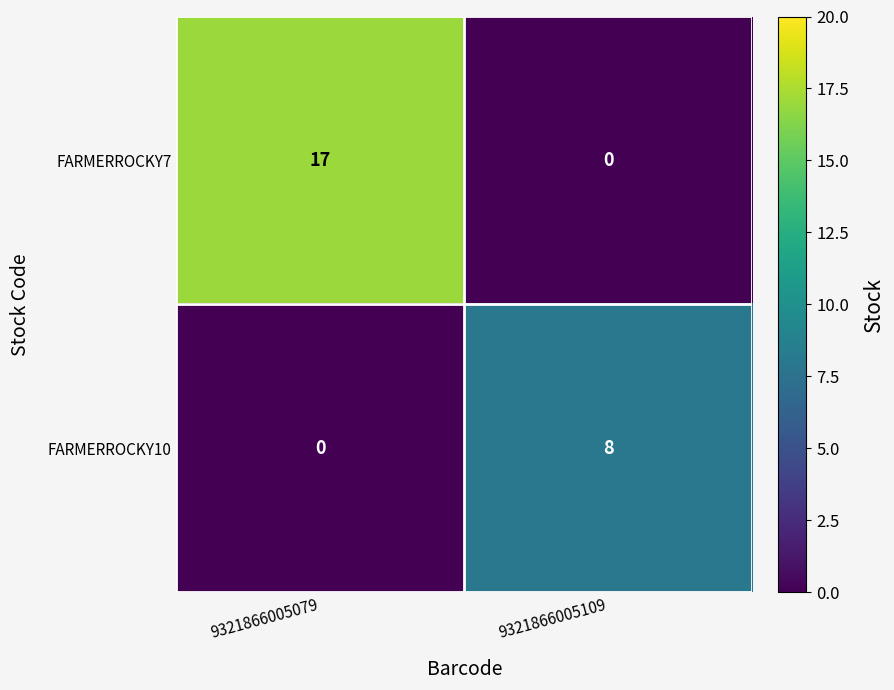

Is the value of FARMERROCKY7 at 9321866005079 greater than the value of FARMERROCKY10 at 9321866005079?

Yes